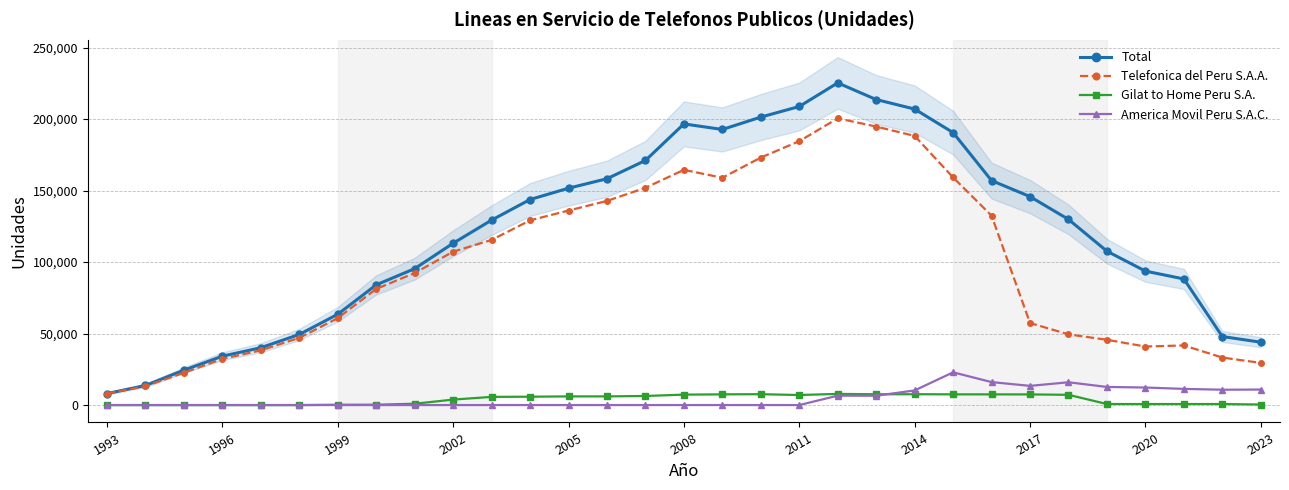

Rank the series by their maximum value, from lowest to highest.

Gilat to Home Peru S.A., America Movil Peru S.A.C., Telefonica del Peru S.A.A., Total